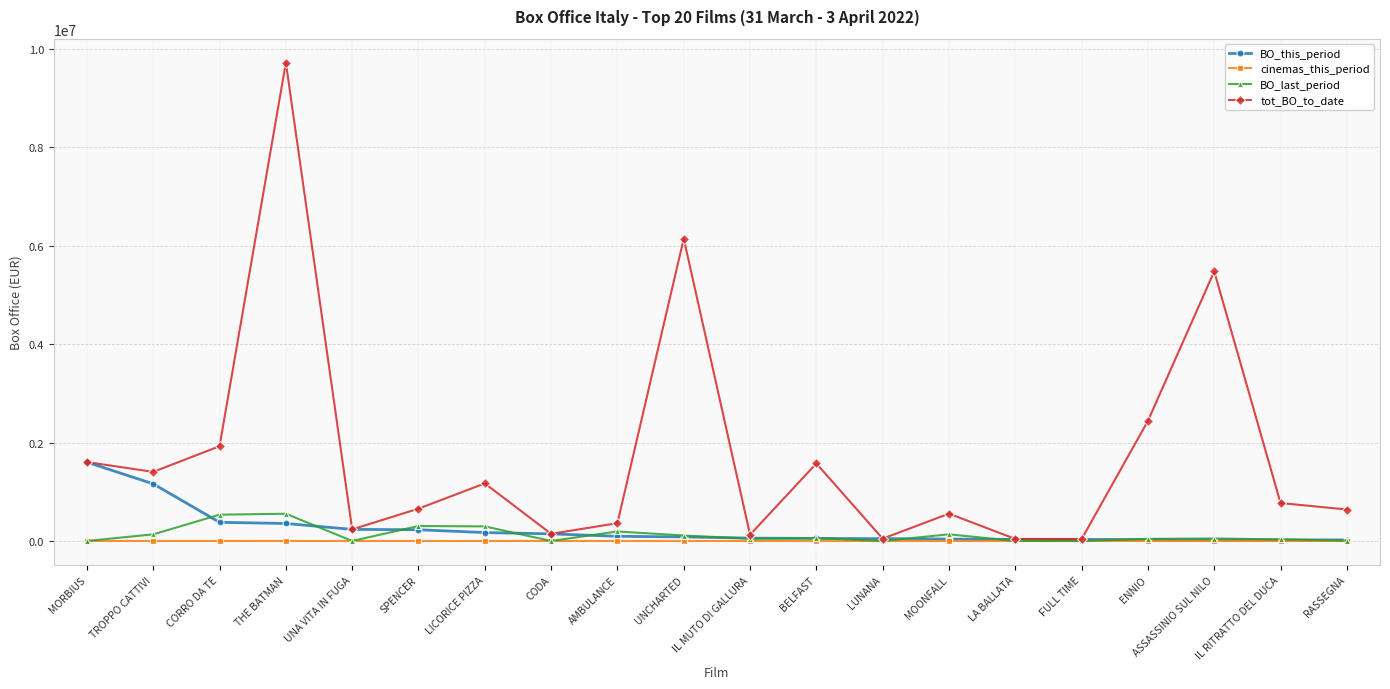

Which series has the largest total across all categories?

tot_BO_to_date